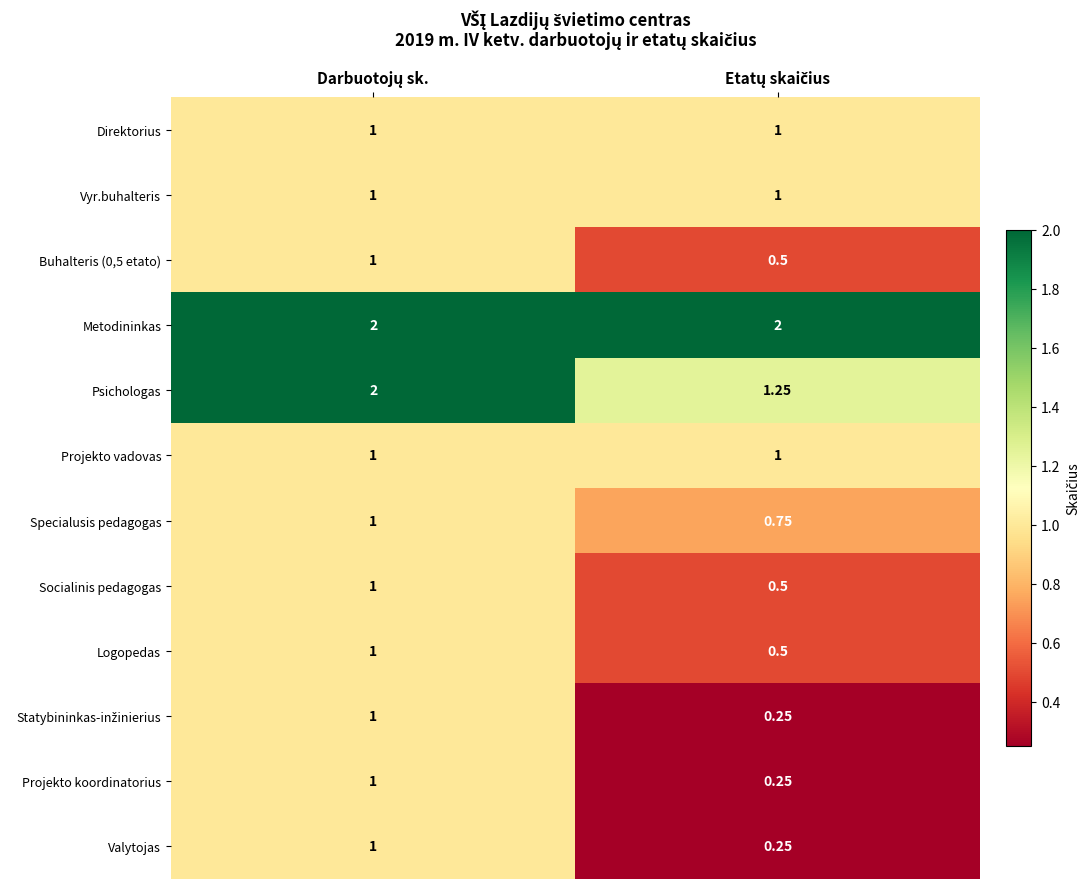

Which series has the largest total across all categories?

Metodininkas